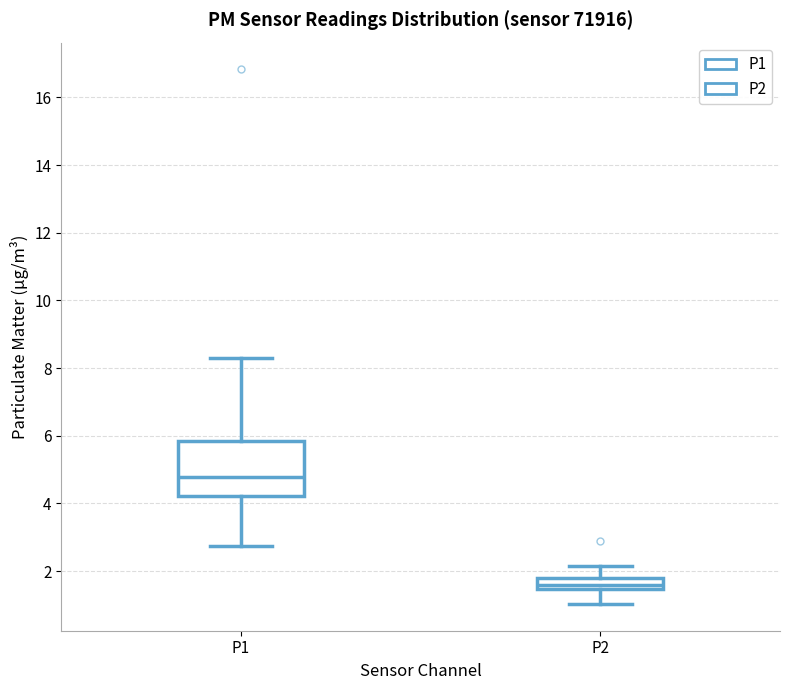

Comparing the boxes themselves (not the whiskers), which one is the tallest?

P1